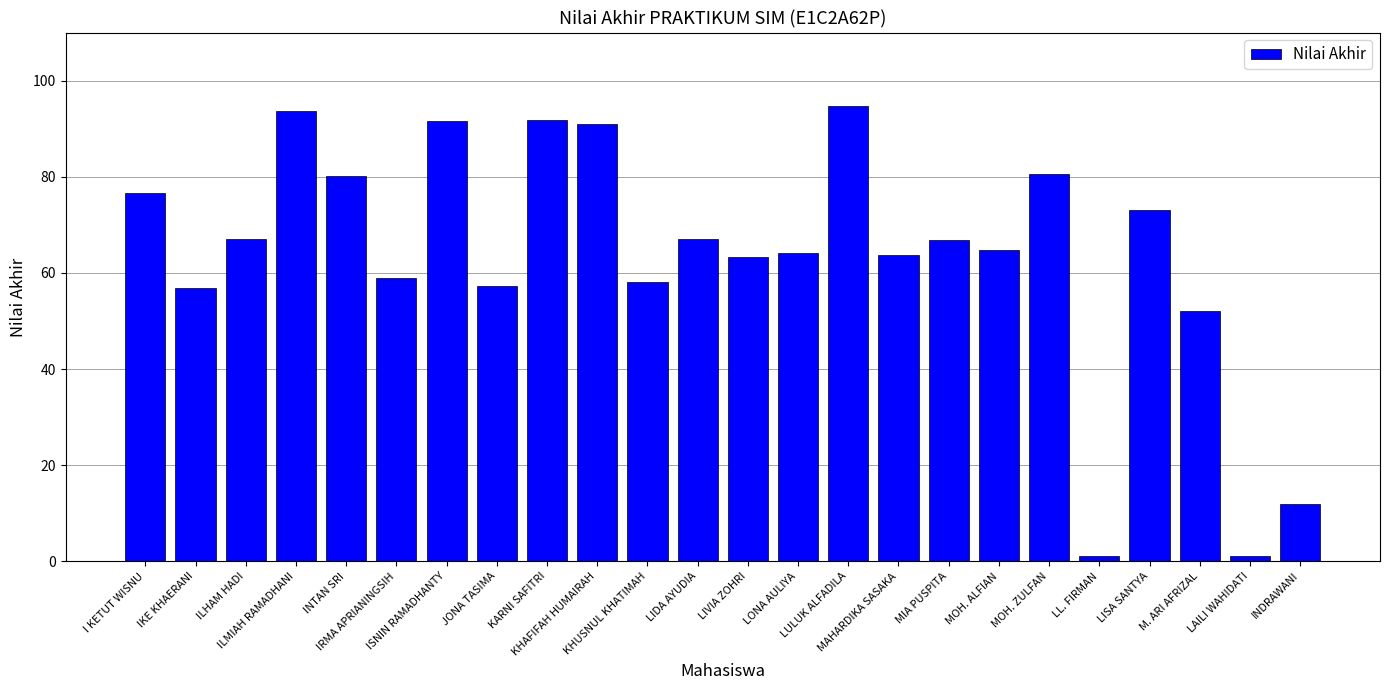

What value does the data have at IKE KHAERANI?

56.9